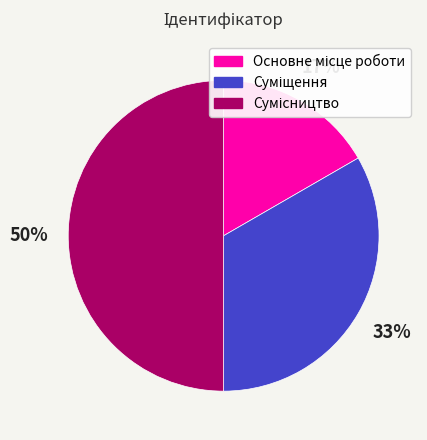

How many slices are in this pie chart?

3